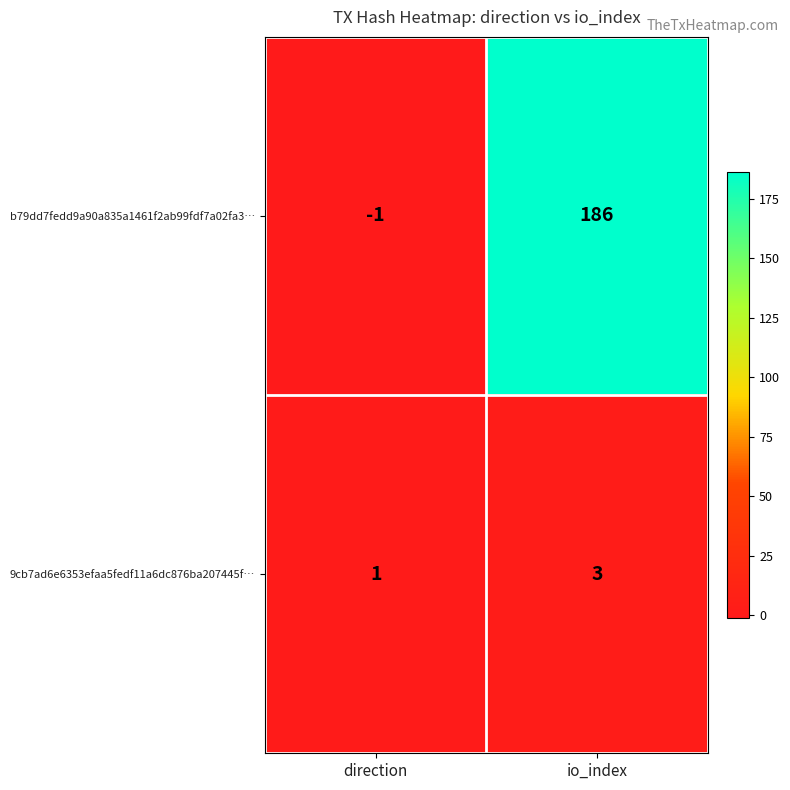

What is the sum of all 9cb7ad6e6353efaa5fedf11a6dc876ba207445f… values?

4